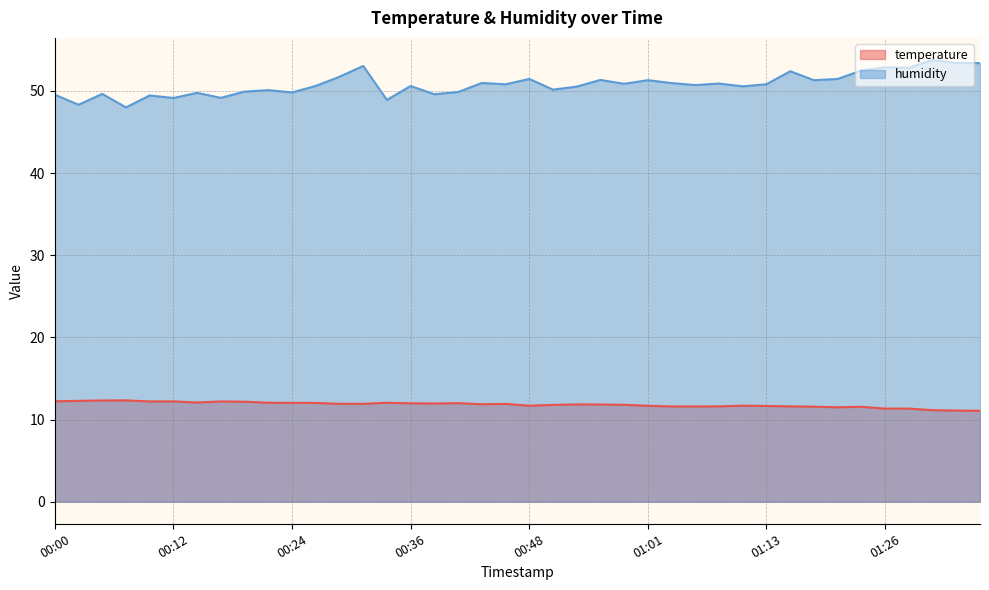

True or false: temperature and humidity intersect in this chart.

False